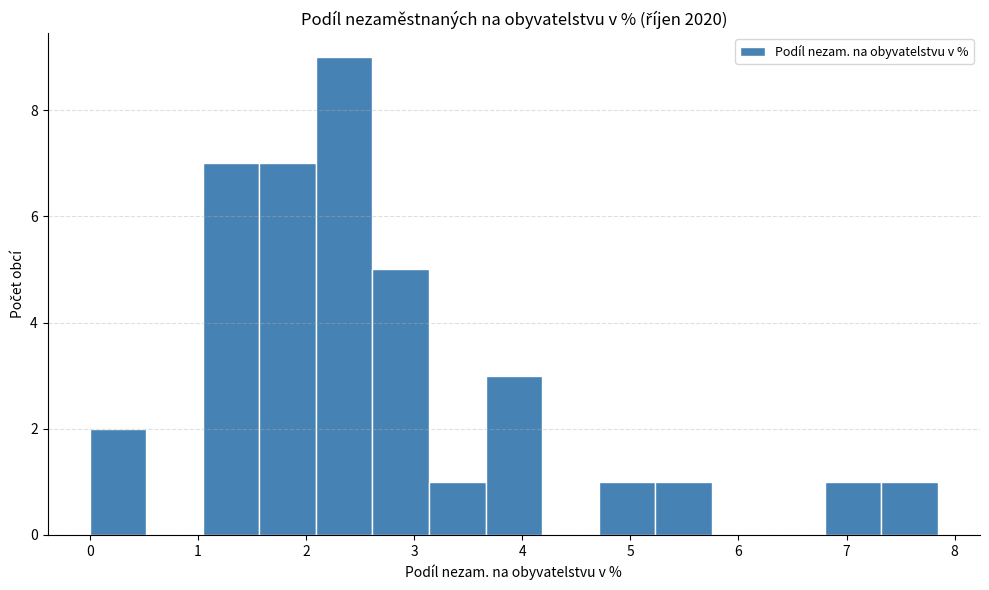

Over which range of the x-axis is the bar tallest?

2.1 to 2.6